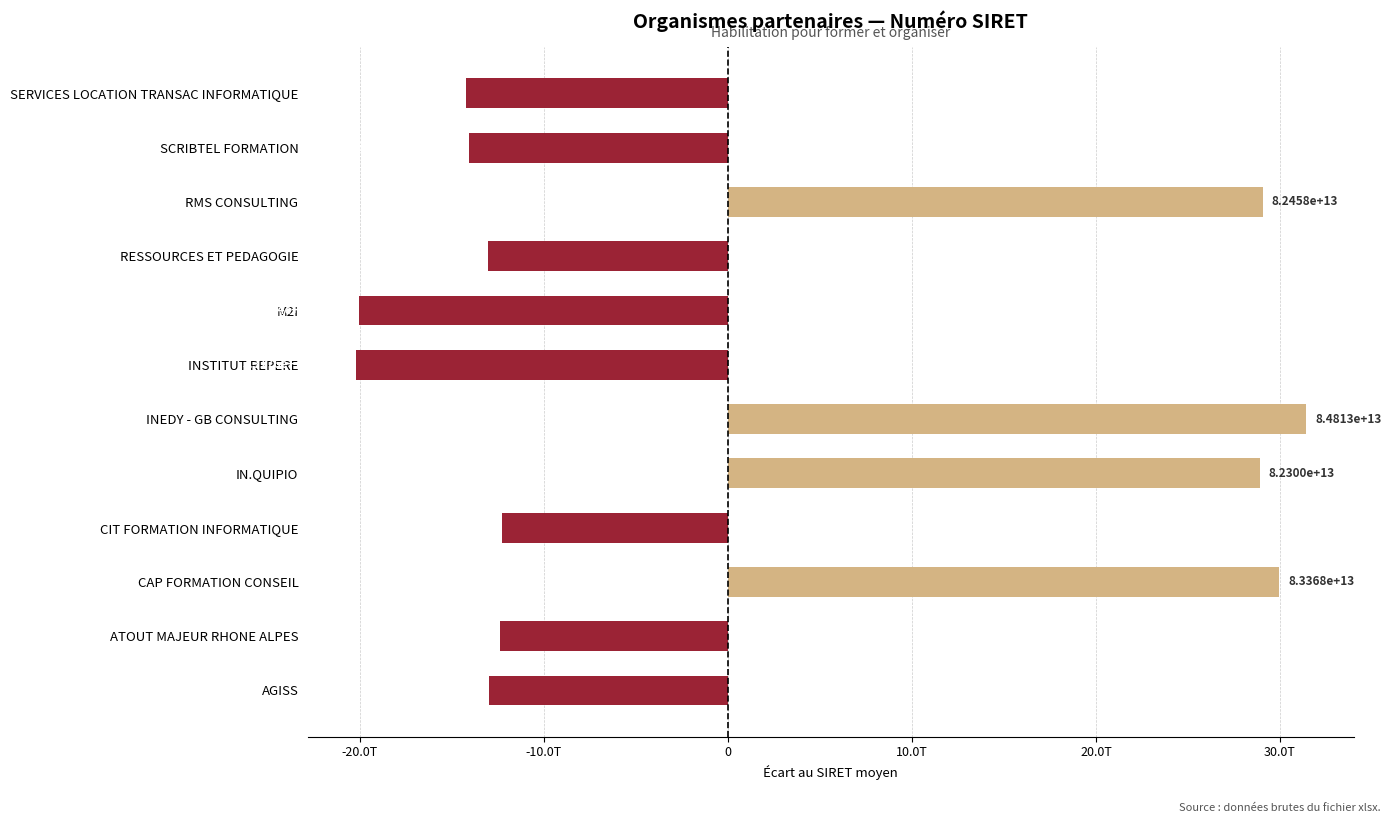

How many data points are above -12394788475015?

5